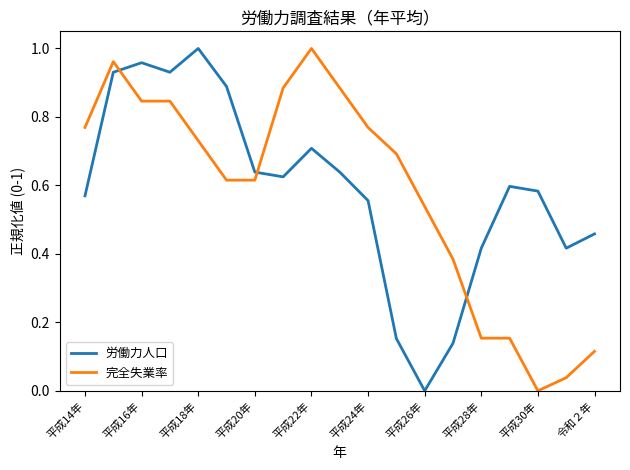

True or false: 労働力人口 and 完全失業率 cross at least once.

True